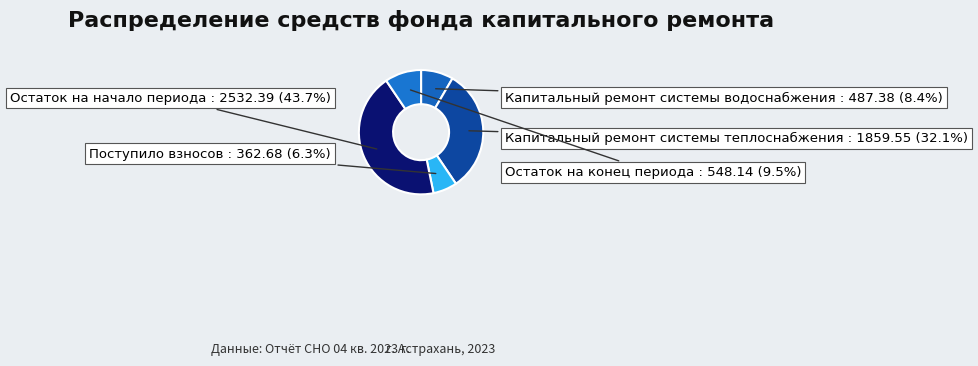

To the nearest percent, what is the average slice percentage?

20%